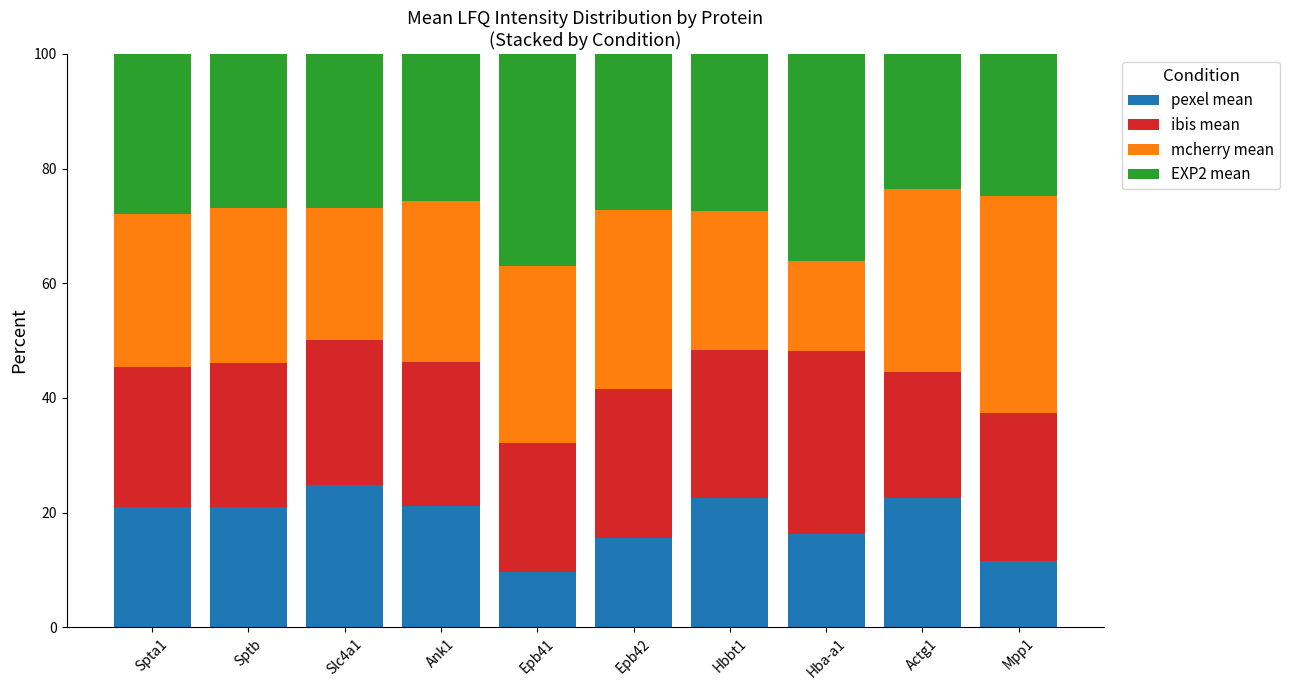

Does the chart contain stacked bars?

Yes